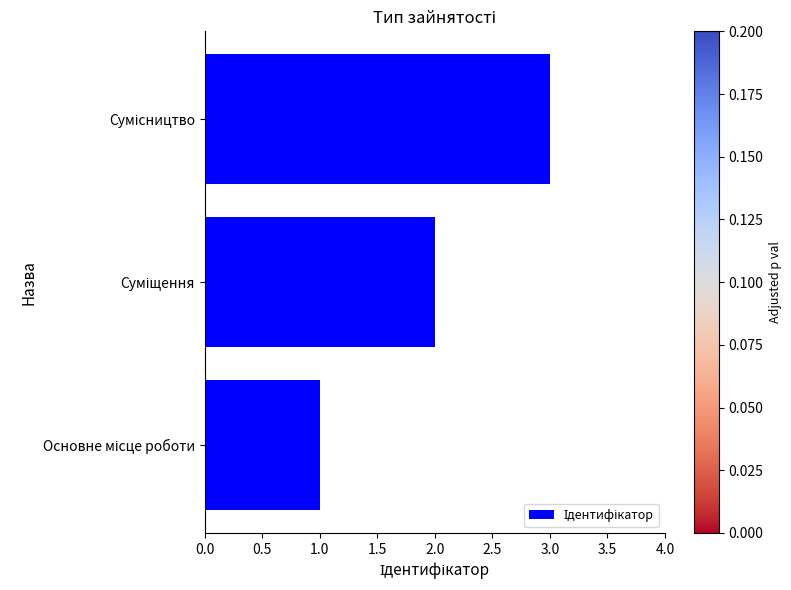

How many series are shown in this chart?

1